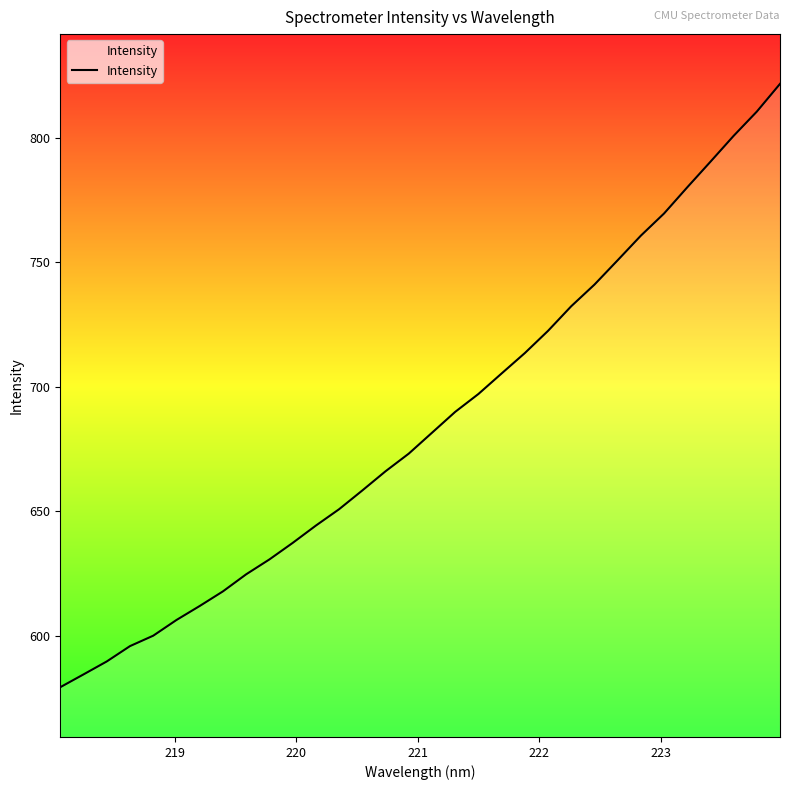

What is the difference between the maximum and minimum values?

242.5